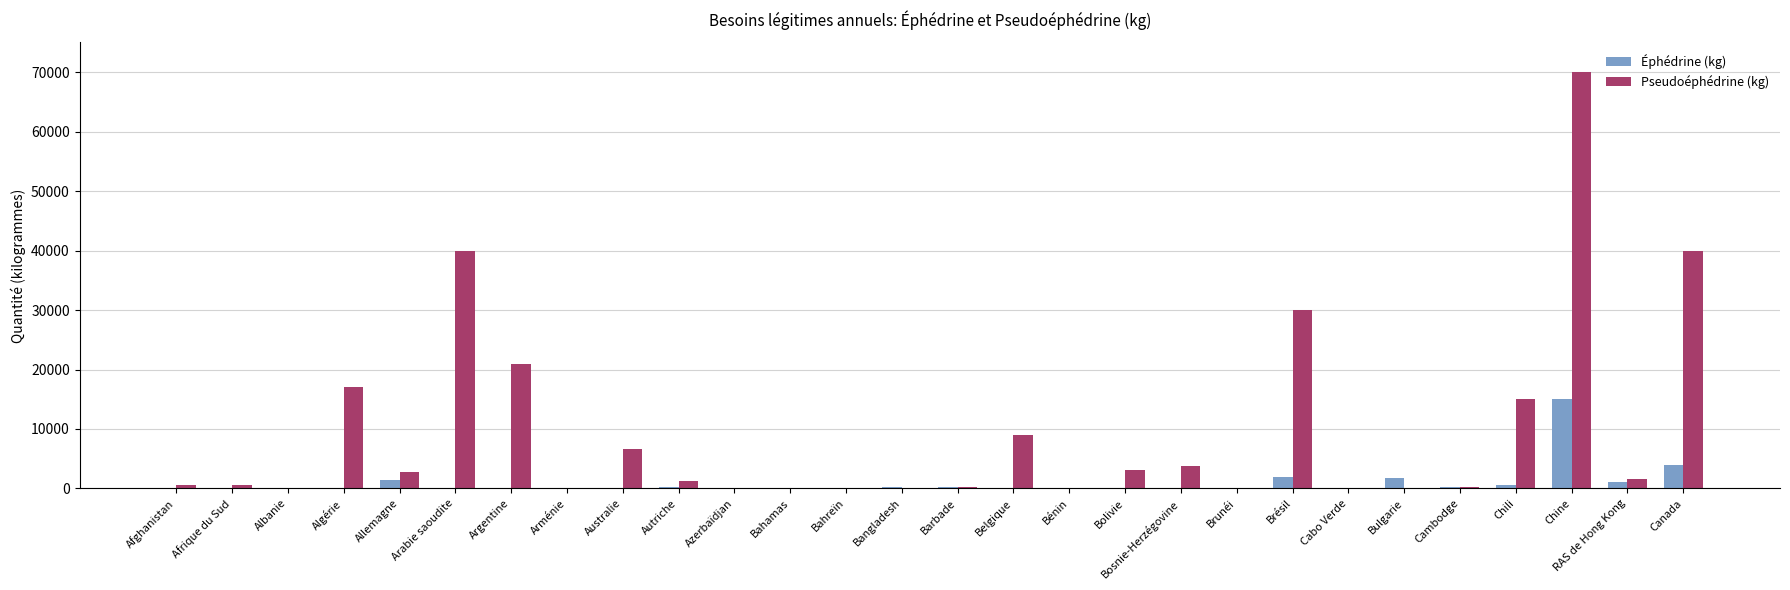

At which category is the sum across all series the highest?

Chine